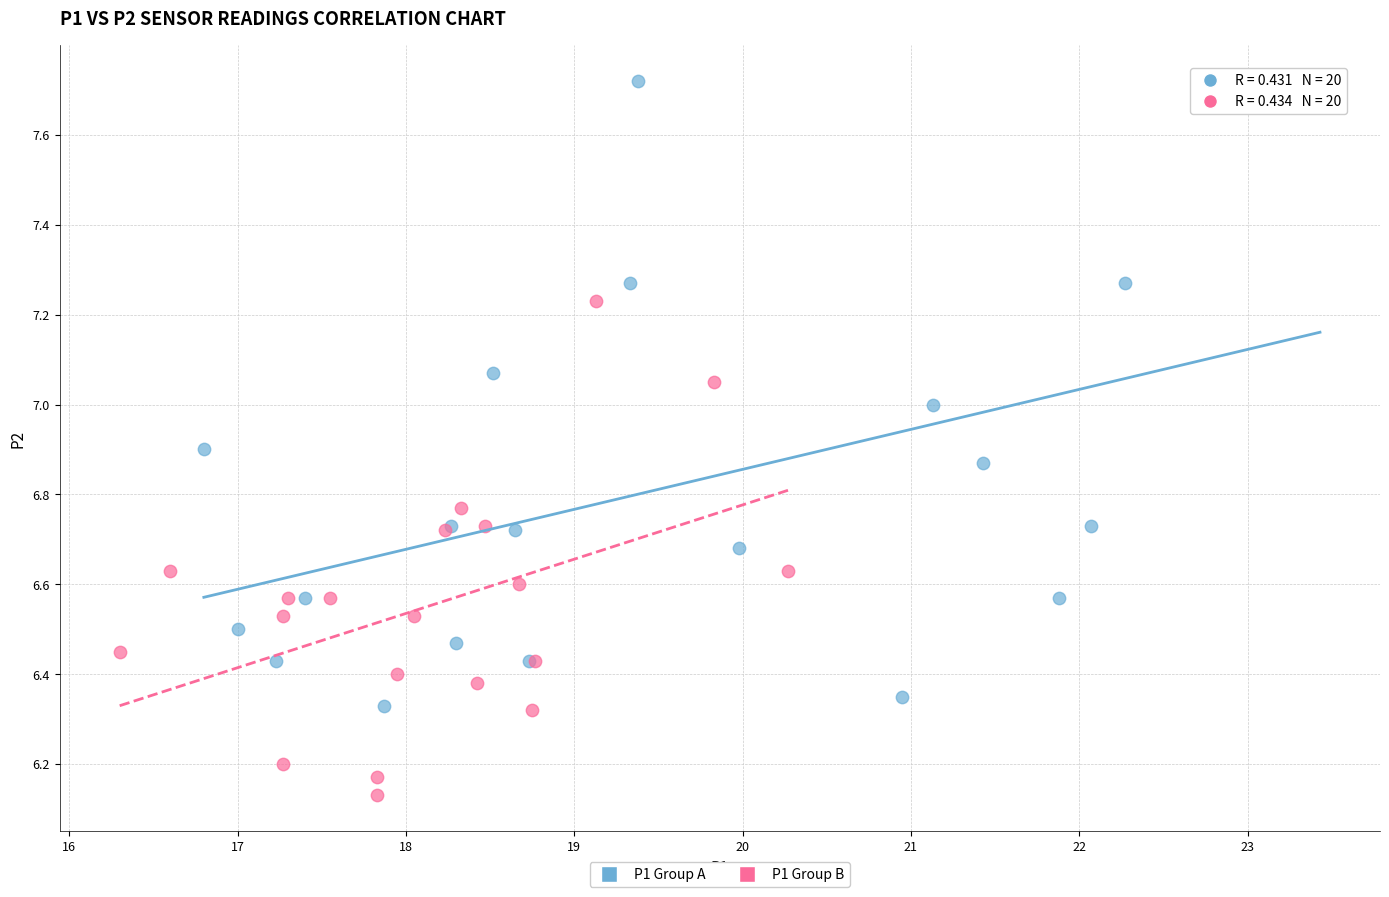

Which series reaches the maximum Y coordinate?

P1 Group A